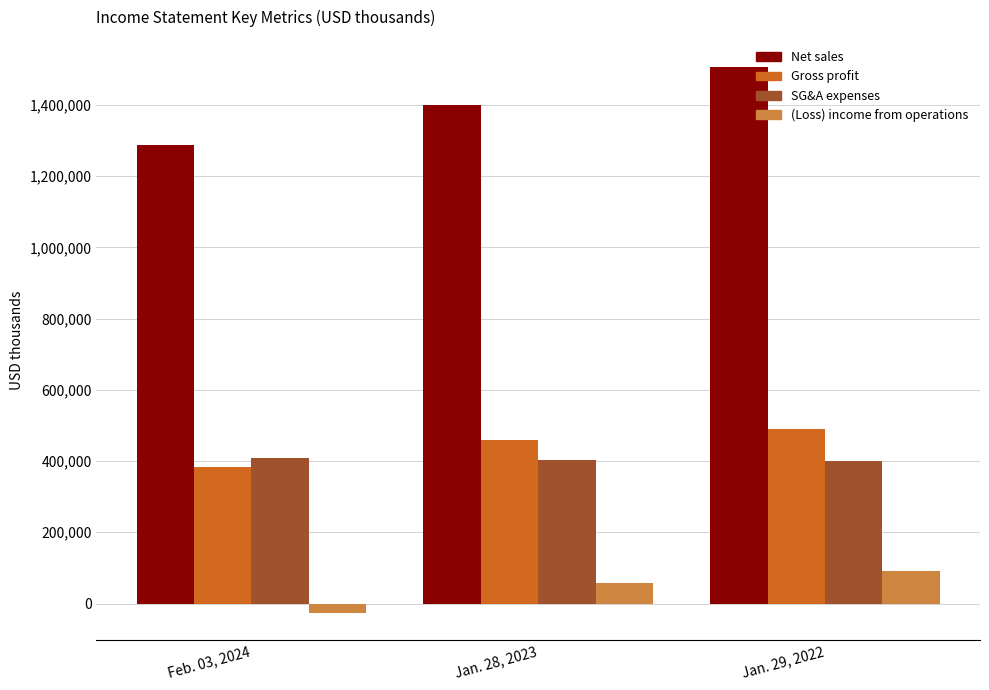

What is the difference between the maximum and minimum values in the Net sales series?

218085